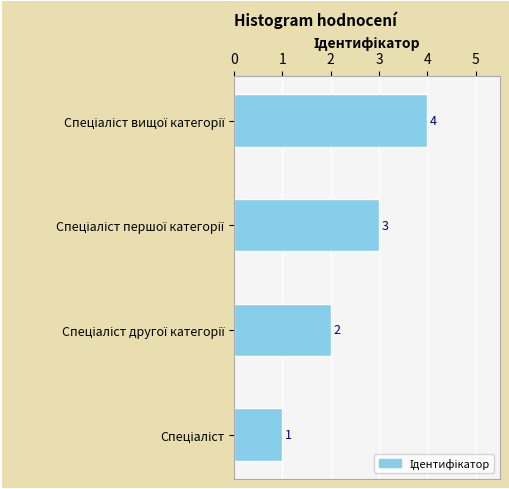

What is the difference between the second highest and minimum values?

2